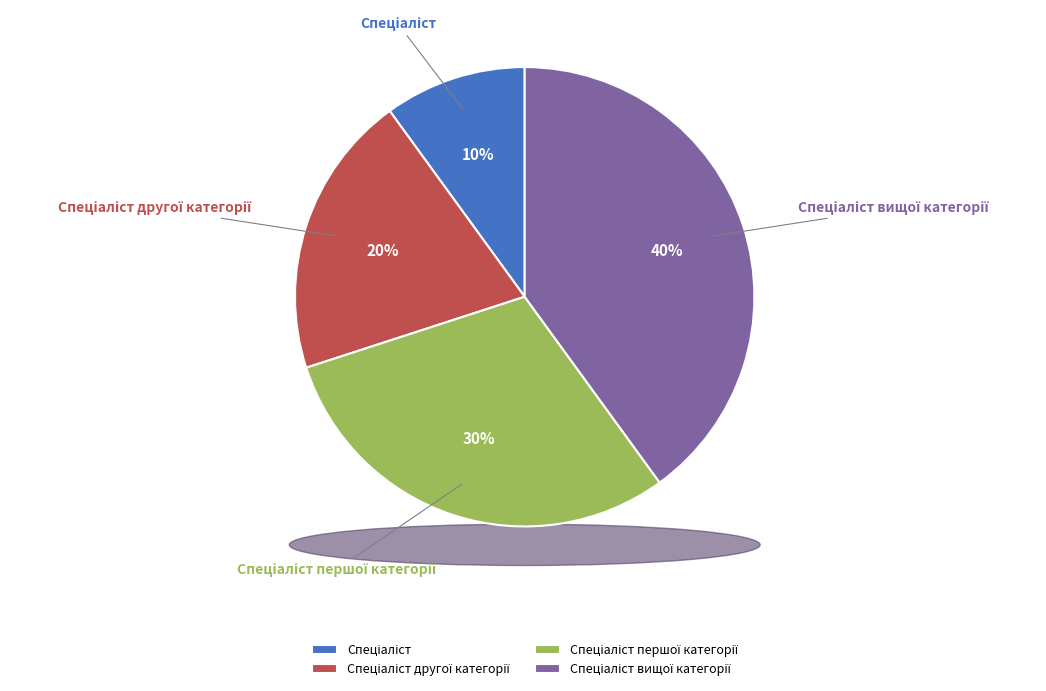

To the nearest percent, what is the difference between the largest and smallest slice percentages?

30%